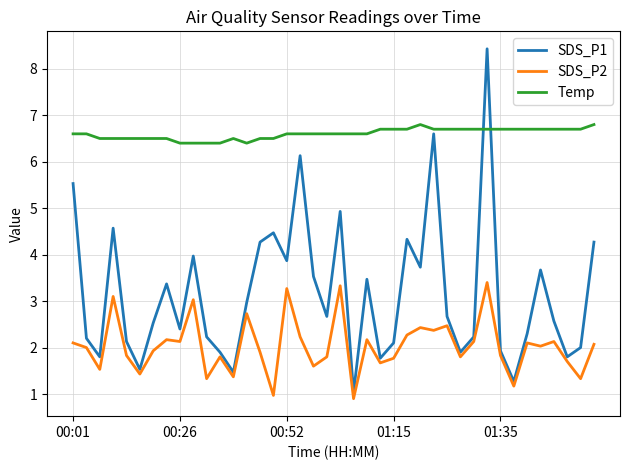

Which series has the largest range (max minus min)?

SDS_P1